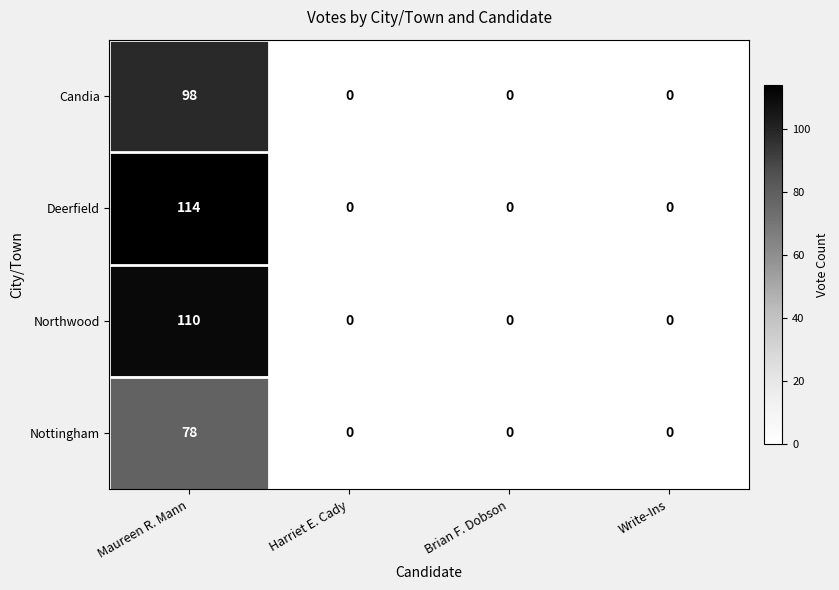

Which series has the widest spread of values?

Deerfield